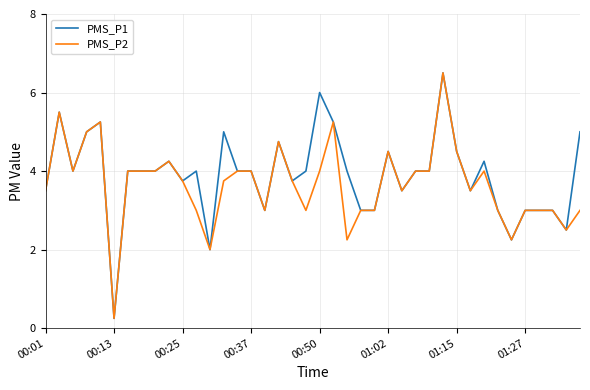

What is the maximum value for PMS_P2?

6.5